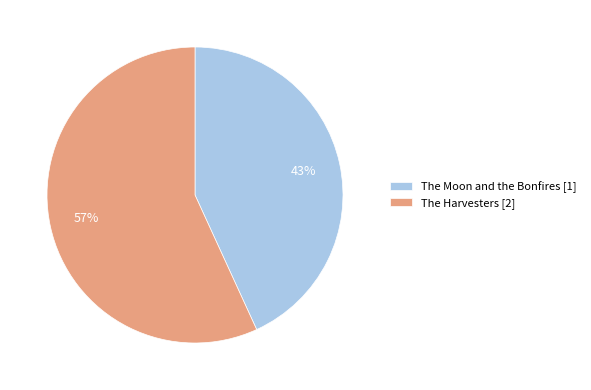

Count the number of slices in the pie.

2